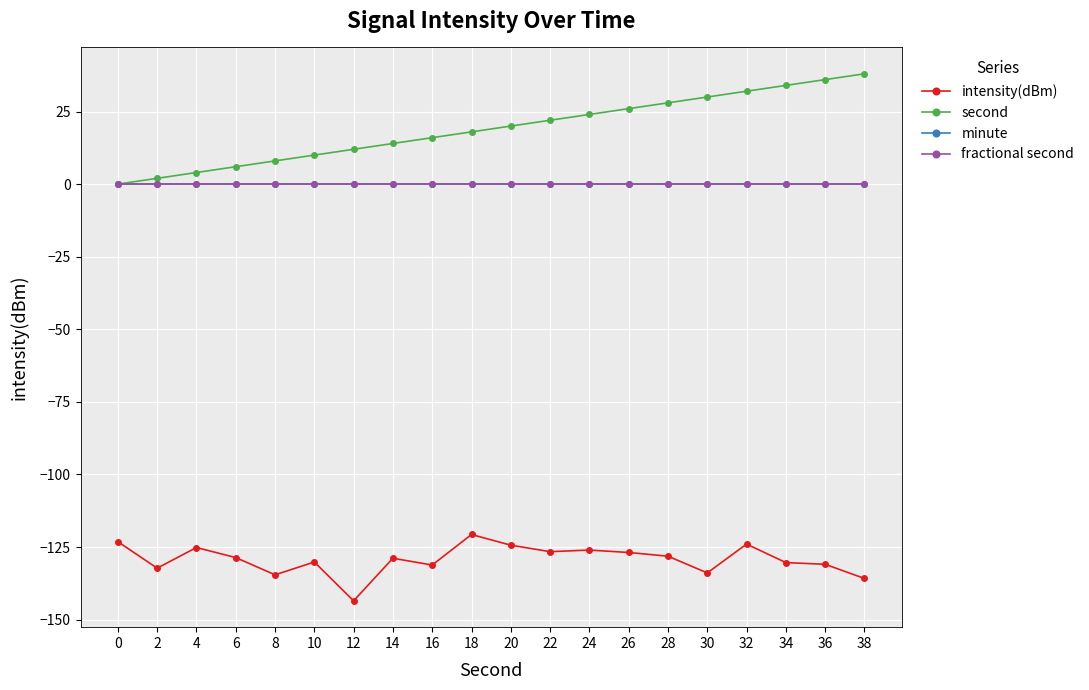

Reading left to right, what are all the values shown in this chart?

intensity(dBm): 0=-123.1	2=-132.3	4=-125.2	6=-128.6	8=-134.6	10=-130.1	12=-143.5	14=-128.8	16=-131.2	18=-120.7	20=-124.4	22=-126.6	24=-126.0	26=-126.9	28=-128.1	30=-133.9	32=-124.0	34=-130.3	36=-130.9	38=-135.8
second: 0=0.0	2=2.0	4=4.0	6=6.0	8=8.0	10=10.0	12=12.0	14=14.0	16=16.0	18=18.0	20=20.0	22=22.0	24=24.0	26=26.0	28=28.0	30=30.0	32=32.0	34=34.0	36=36.0	38=38.0
minute: 0=0.0	2=0.0	4=0.0	6=0.0	8=0.0	10=0.0	12=0.0	14=0.0	16=0.0	18=0.0	20=0.0	22=0.0	24=0.0	26=0.0	28=0.0	30=0.0	32=0.0	34=0.0	36=0.0	38=0.0
fractional second: 0=0.0	2=0.0	4=0.0	6=0.0	8=0.0	10=0.0	12=0.0	14=0.0	16=0.0	18=0.0	20=0.0	22=0.0	24=0.0	26=0.0	28=0.0	30=0.0	32=0.0	34=0.0	36=0.0	38=0.0